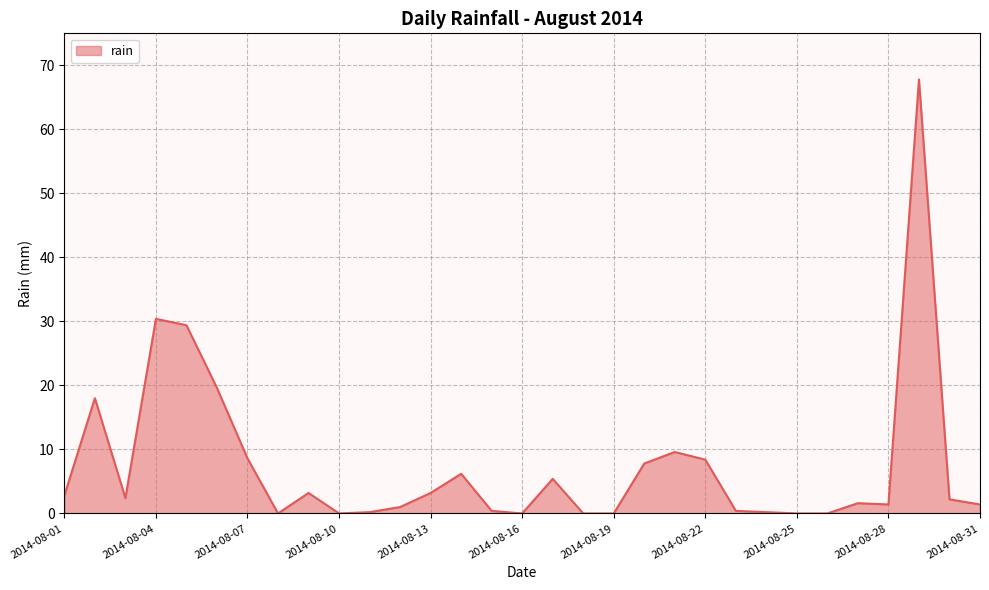

How many lines are shown in the chart?

1